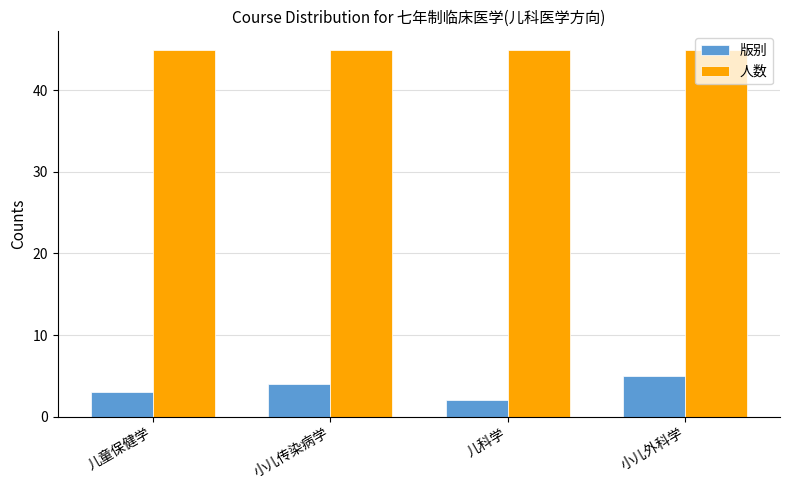

Is it true that 人数 equals 63 at 小儿传染病学?

False